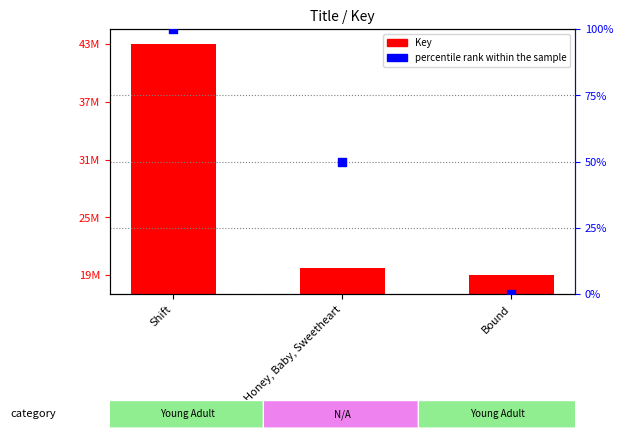

What are all the series names shown in the legend?

Key, percentile rank within the sample